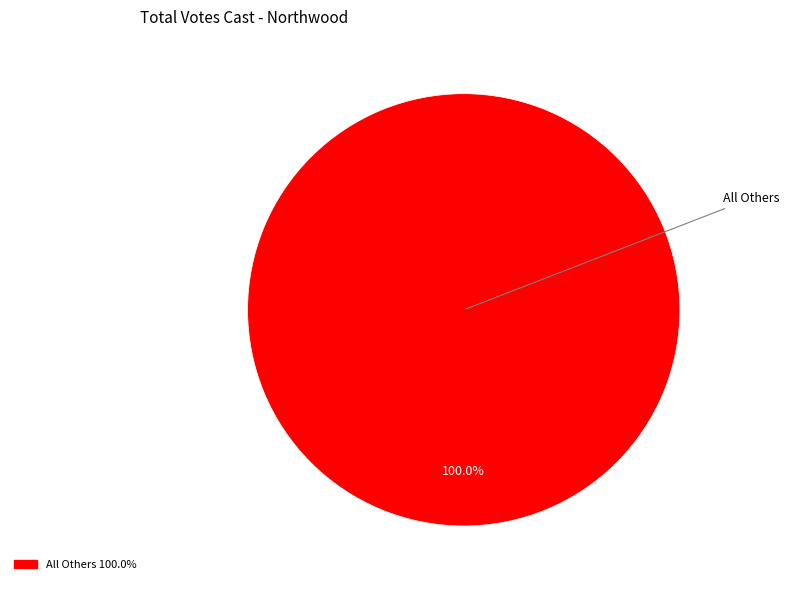

Is there a majority slice in this chart?

Yes